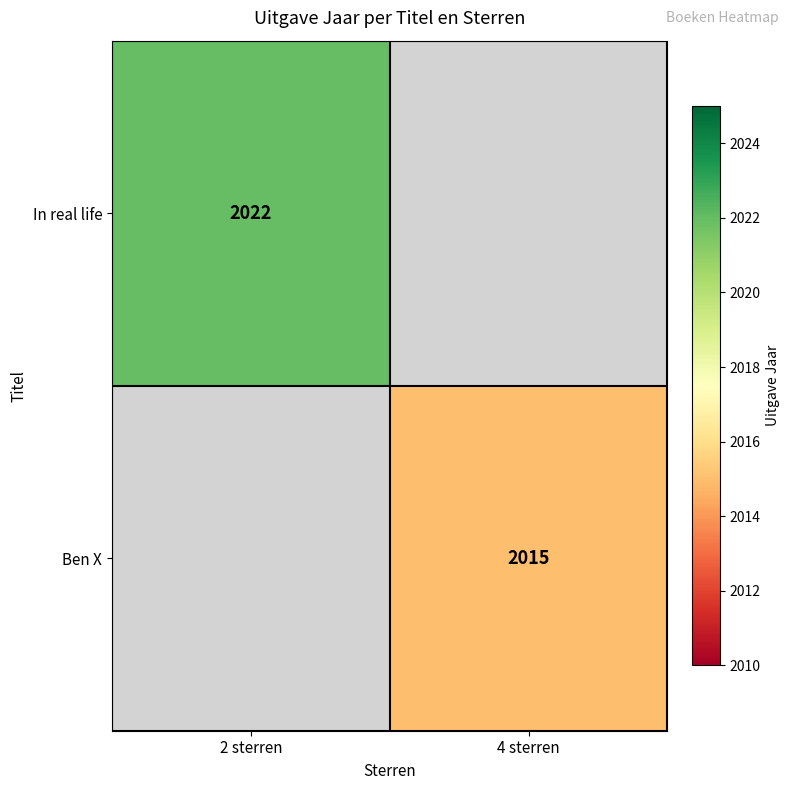

What is the minimum value shown in the chart?

2015.0